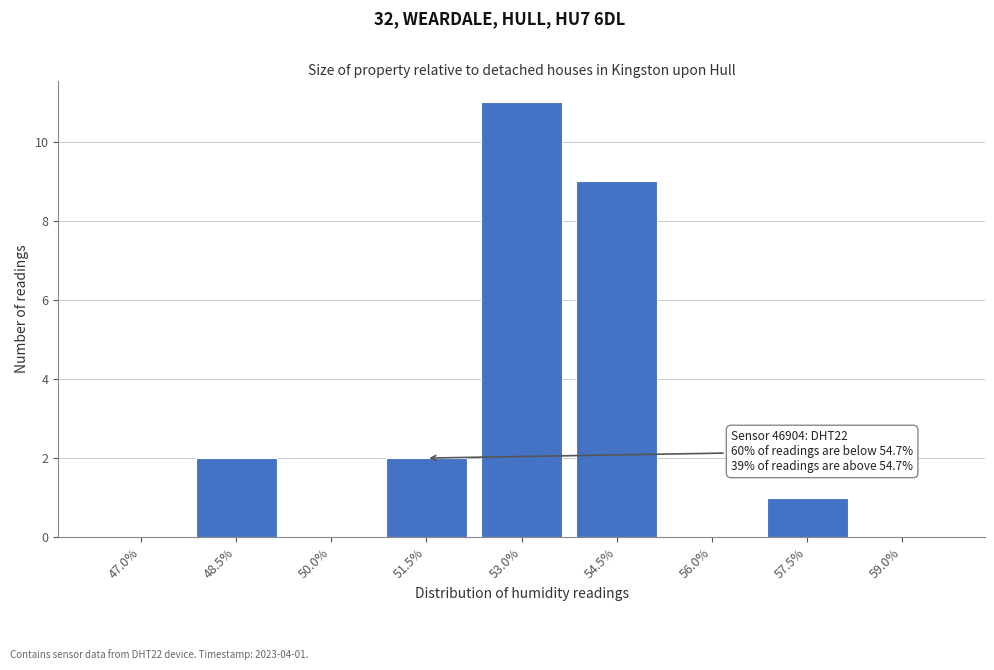

Reading right to left, extract all data points from this chart.

59.0%=0	57.5%=1	56.0%=0	54.5%=9	53.0%=11	51.5%=2	50.0%=0	48.5%=2	47.0%=0